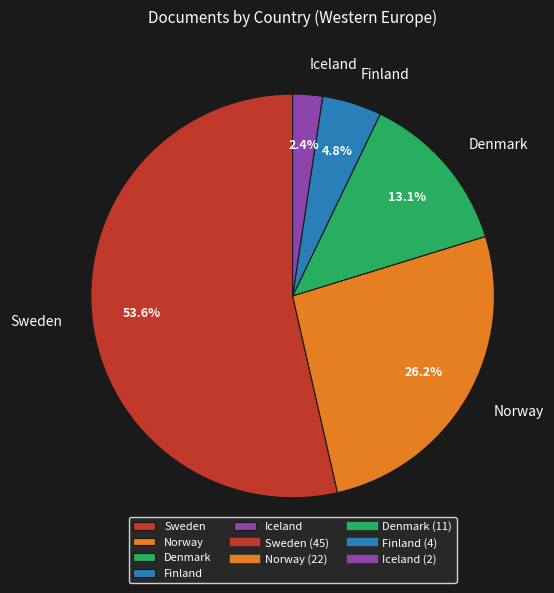

Does Norway account for over 50% of the chart?

No